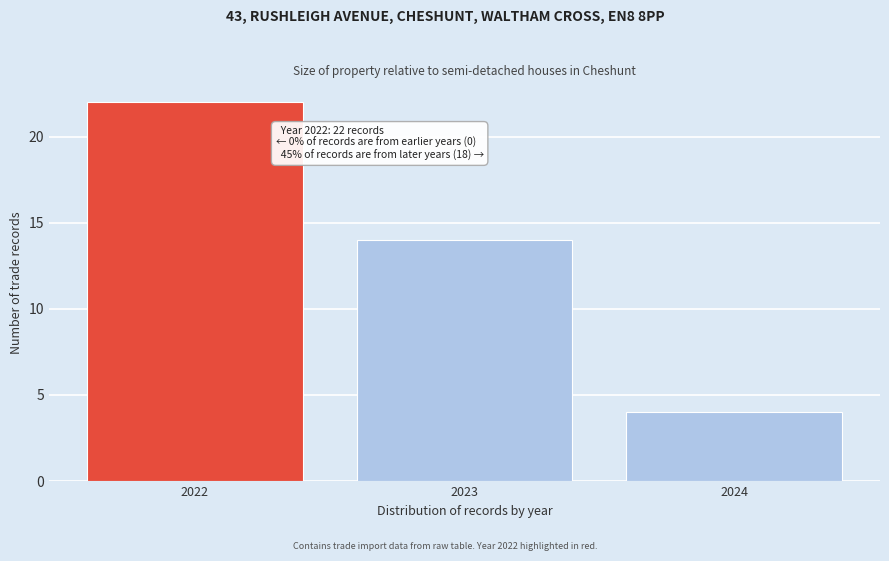

Which range on the x-axis has the tallest bar?

2021.5 to 2022.5